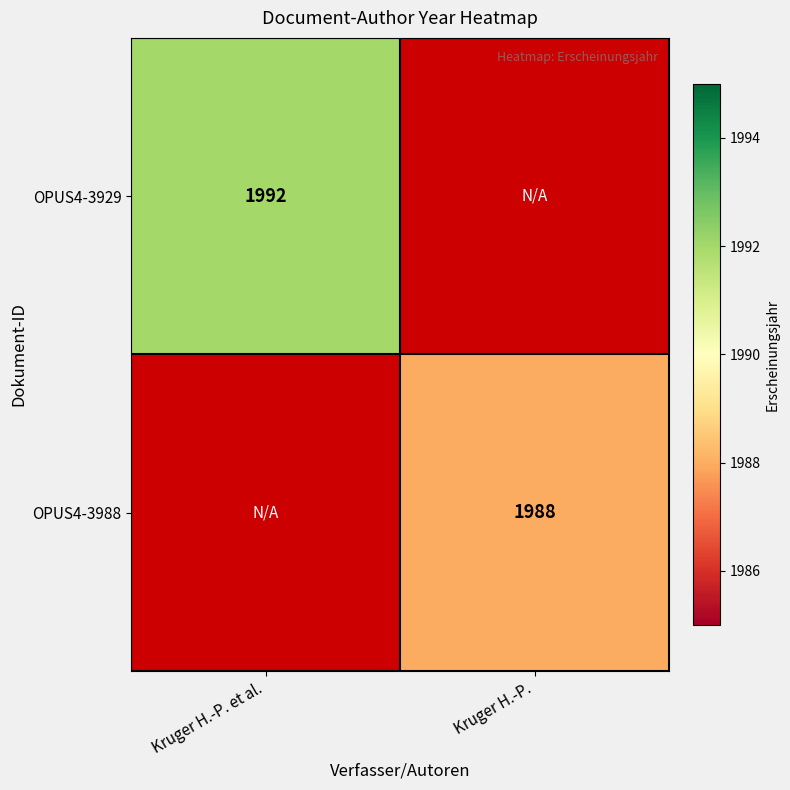

The OPUS4-3929 series shows 1992 at Kruger H.-P. et al.. True or false?

True